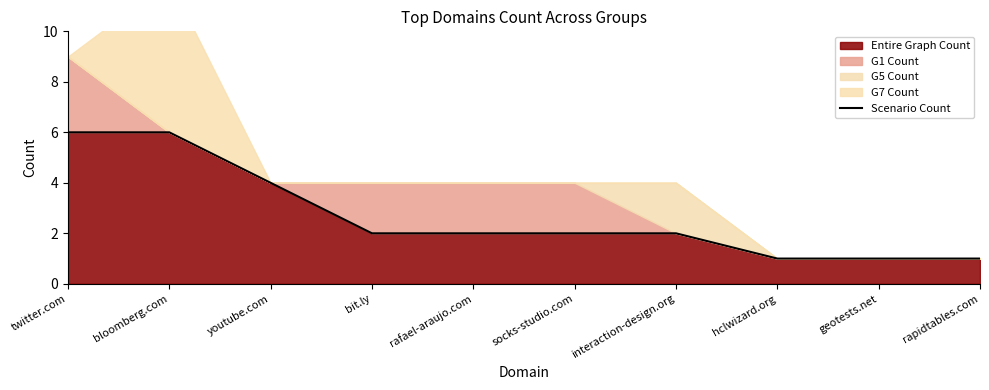

At which category does the chart reach its peak across all series?

twitter.com